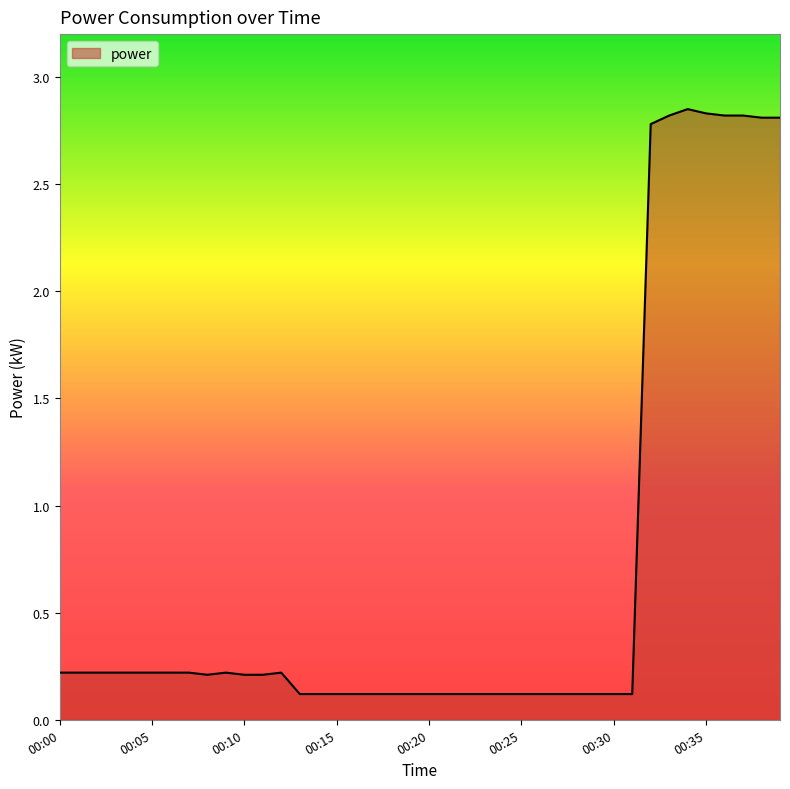

What is the difference between the maximum and minimum values?

2.7